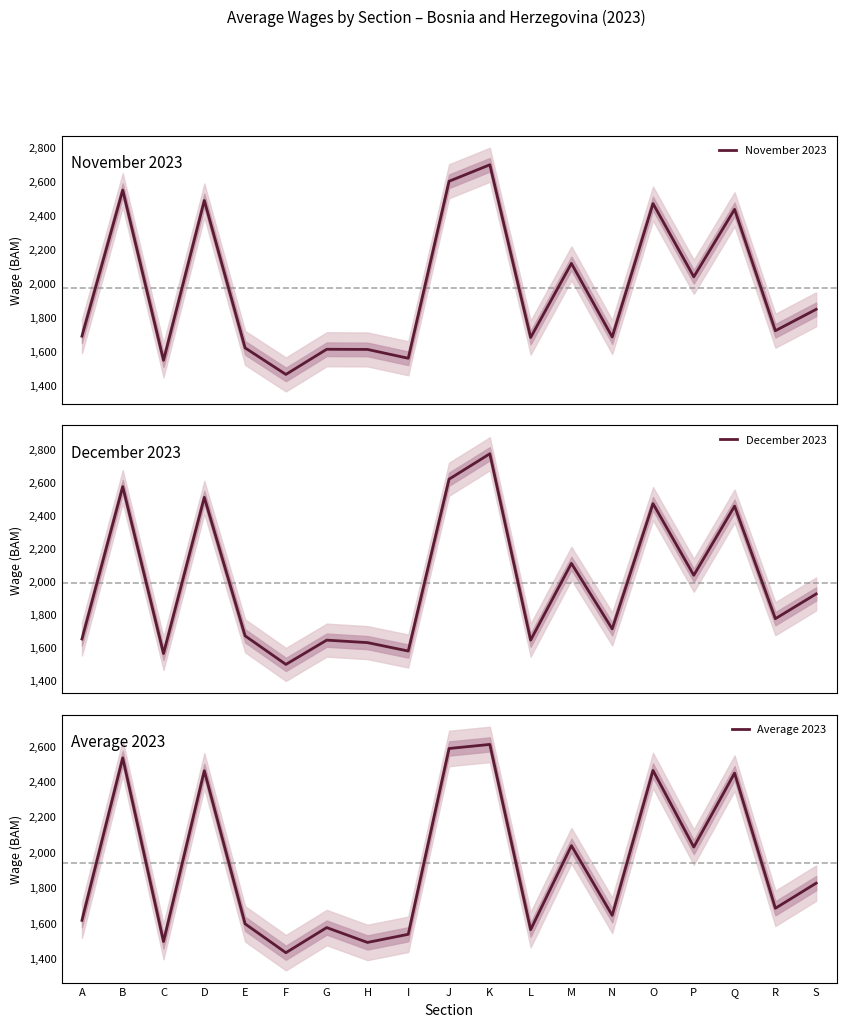

The value of November 2023 at N is 1016. True or false?

False